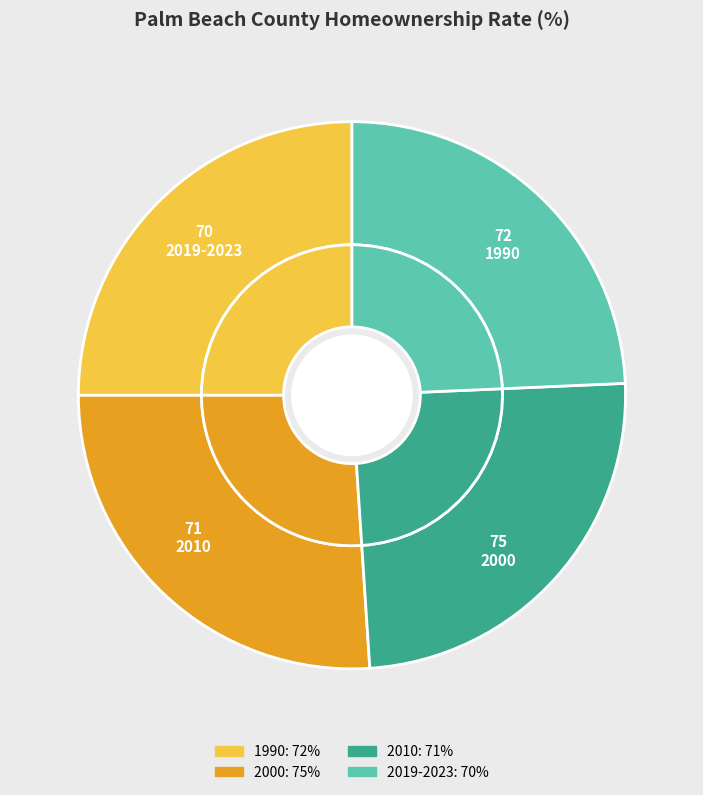

Count the number of slices in the pie.

4